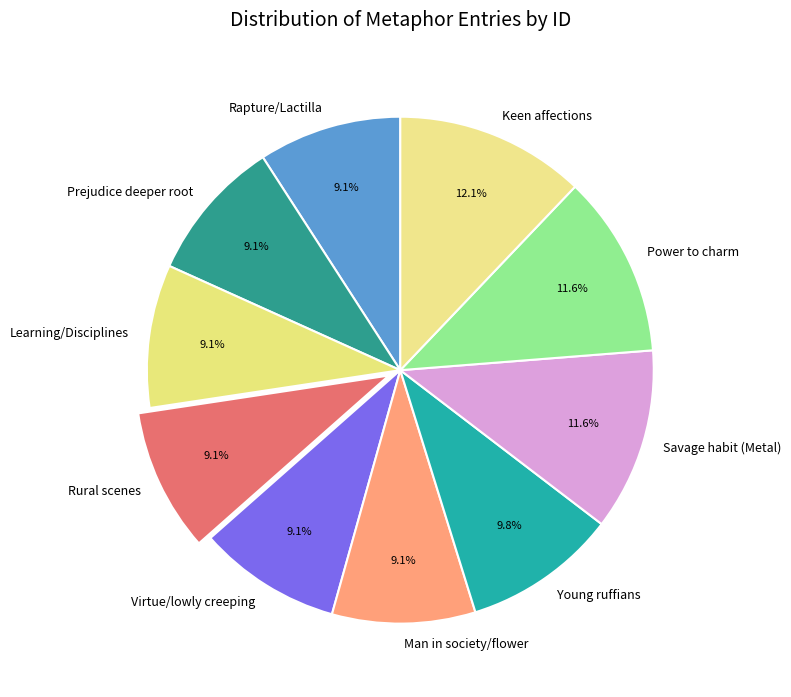

To the nearest percent, what is the difference between the largest and smallest slice percentages?

3%